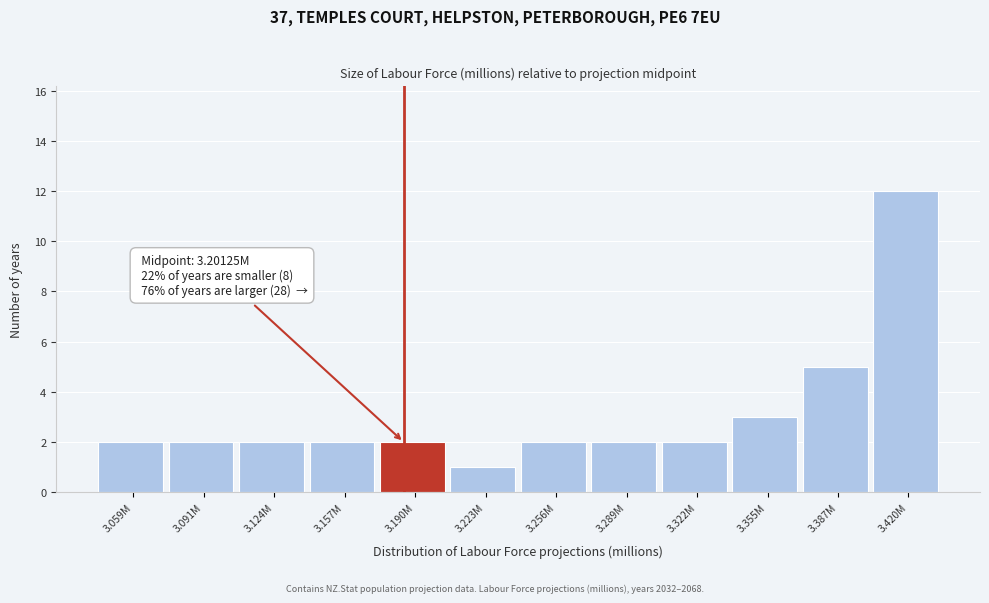

Reading left to right, transcribe all the data shown in this chart.

2	2	2	2	2	1	2	2	2	3	5	12